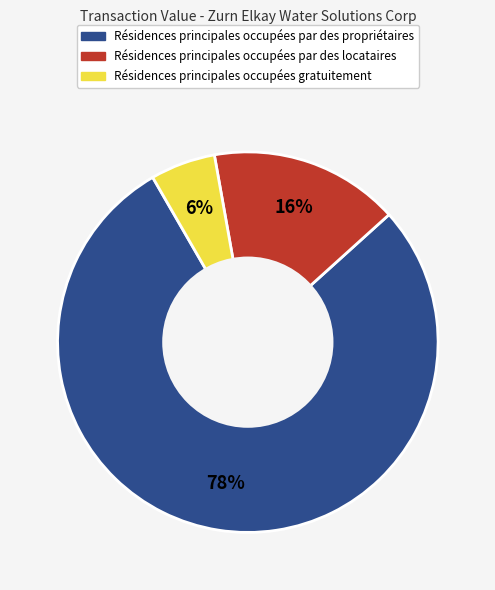

Is there a majority slice in this chart?

Yes